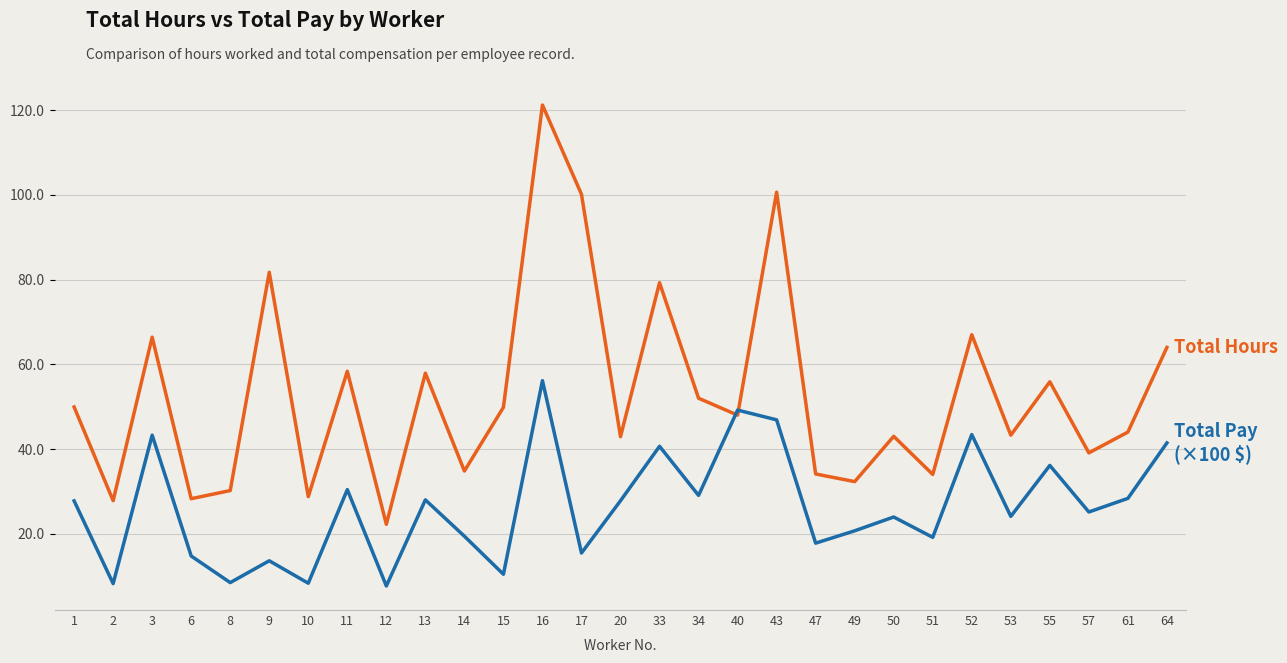

What is the greatest value displayed?

121.2